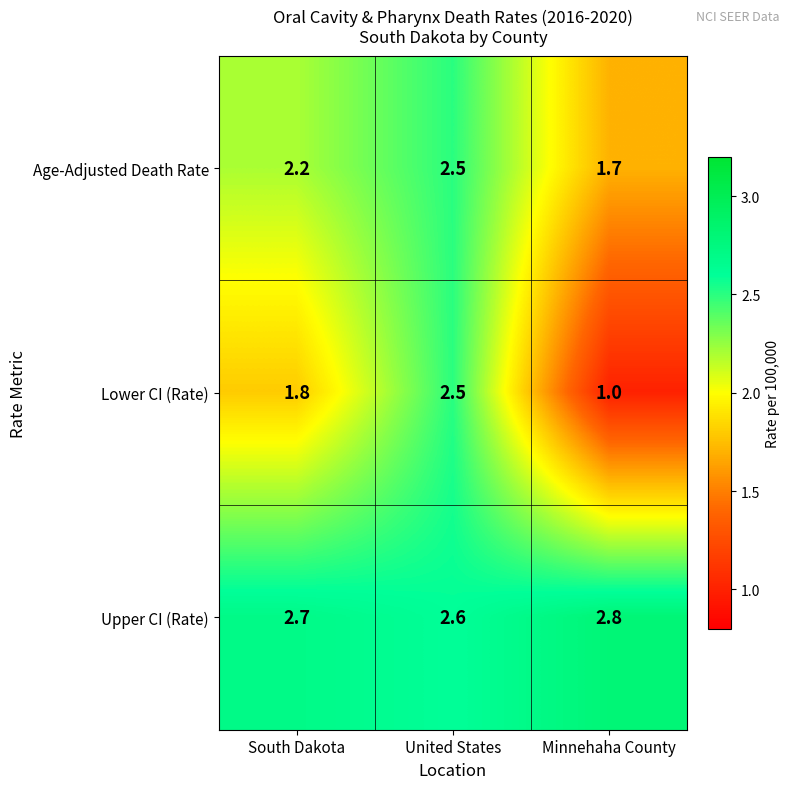

Rank the series at Minnehaha County from lowest to highest value.

Lower CI (Rate), Age-Adjusted Death Rate, Upper CI (Rate)